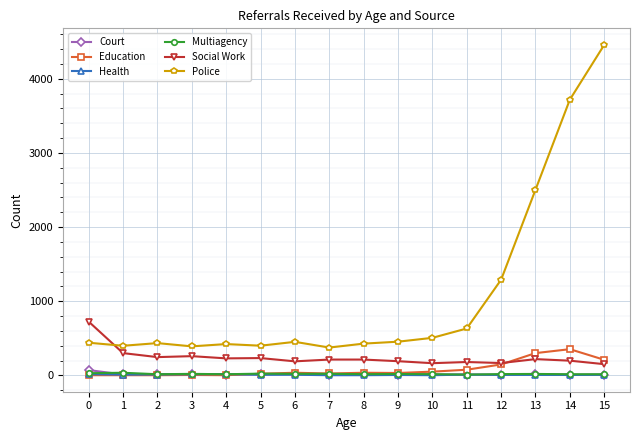

Is the value of Health at 10 greater than the value of Education at 15?

No